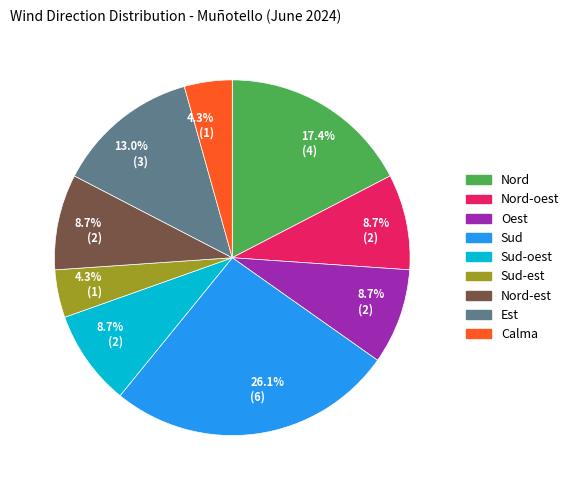

Which slice is the largest?

Sud